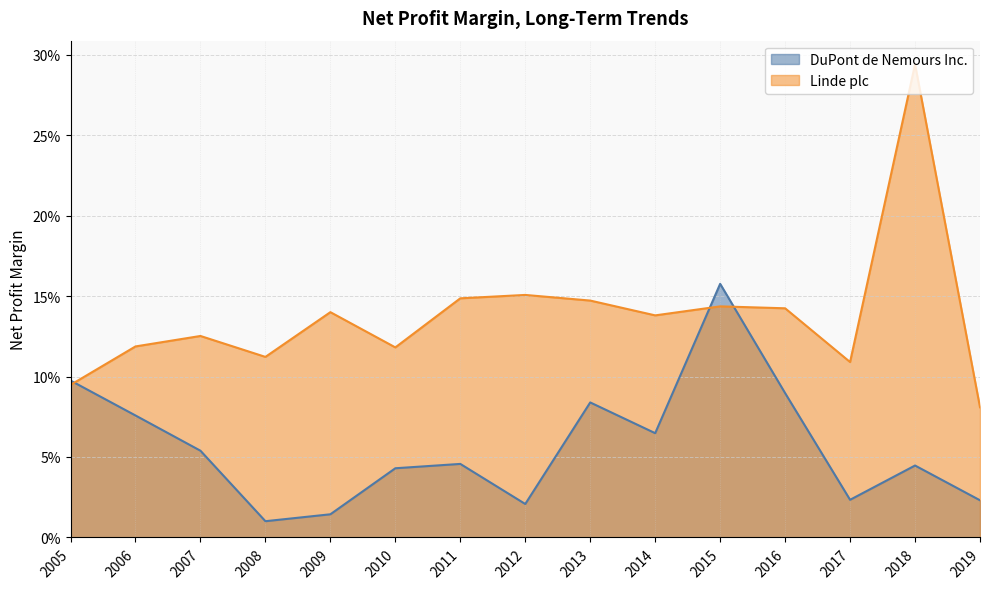

What is the sum of all Linde plc values?

2.1